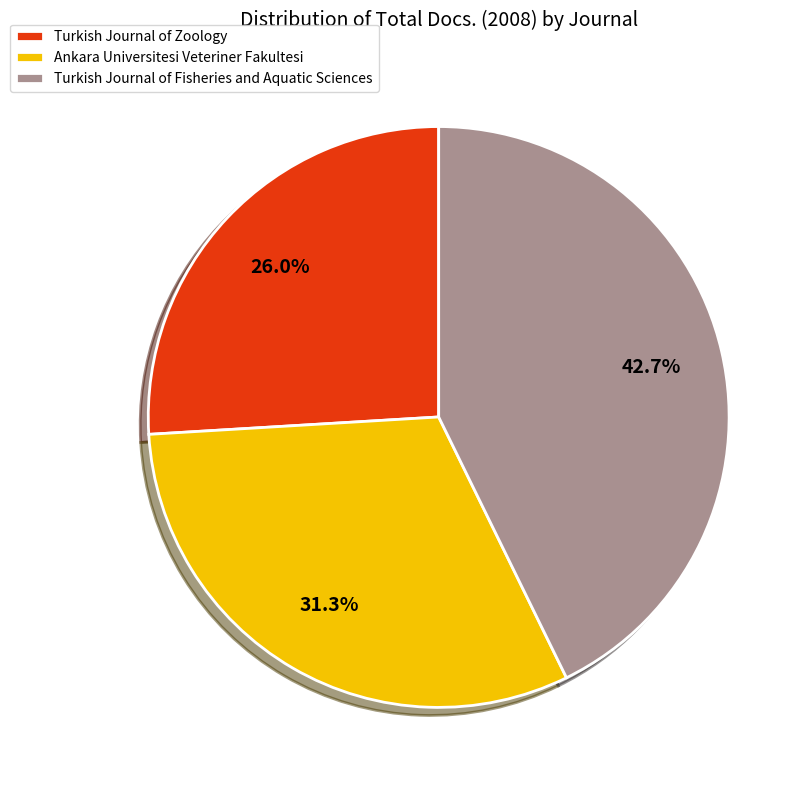

How many slices are in this pie chart?

3